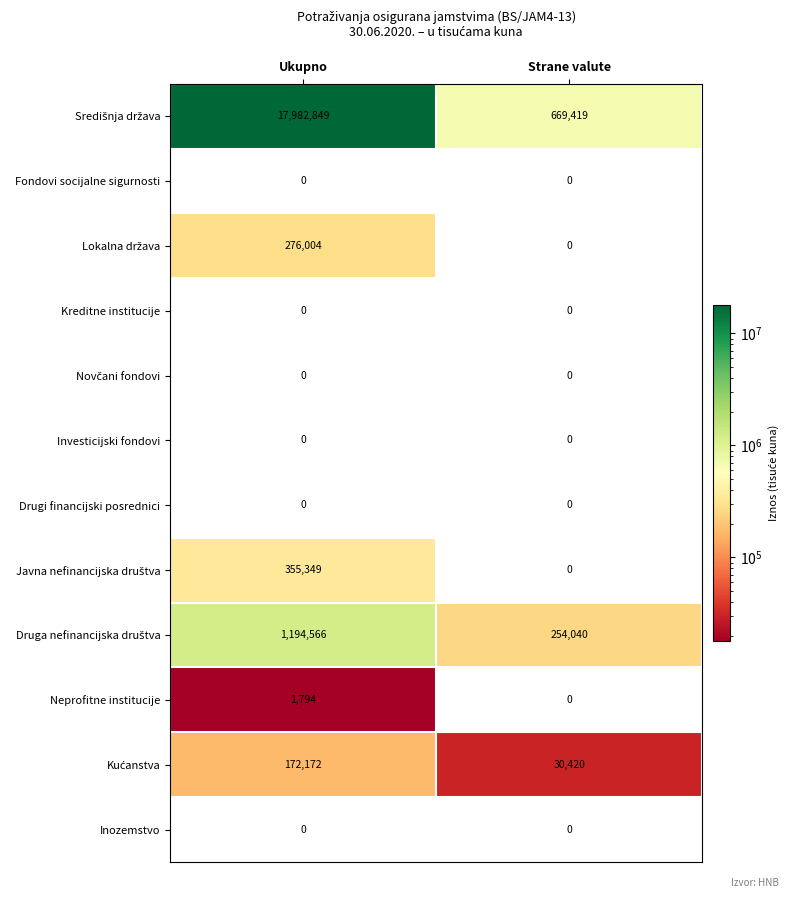

What is the sum of the Neprofitne institucije values at Ukupno and Strane valute?

1794